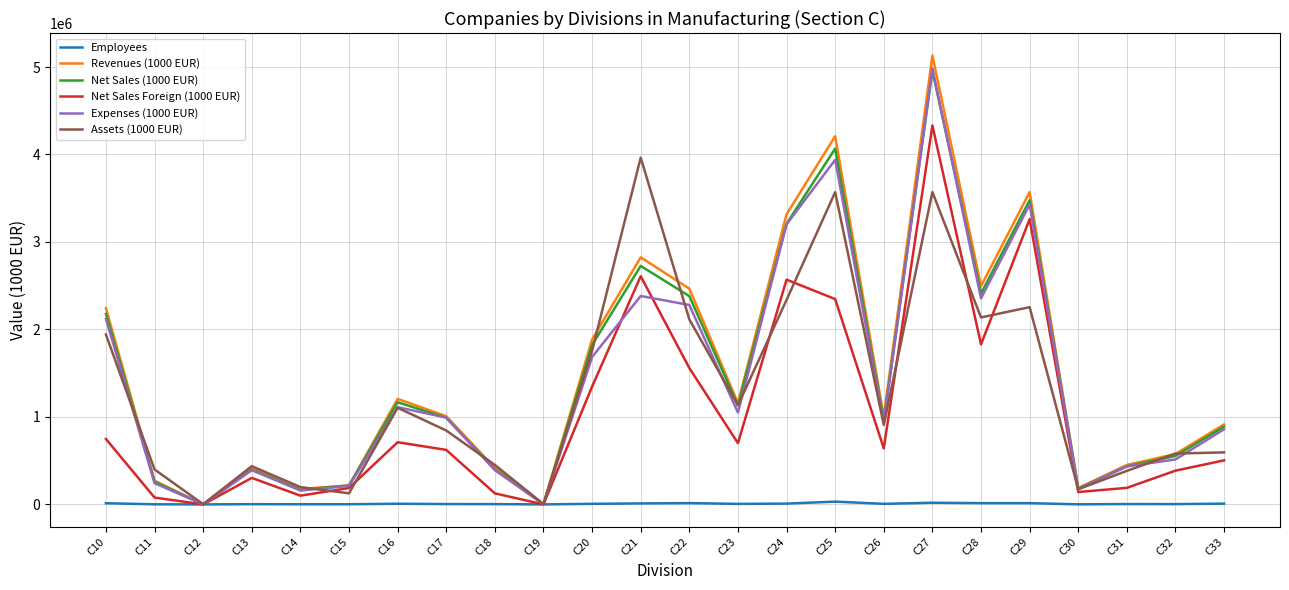

The value of Net Sales (1000 EUR) at C14 is 165719.7. True or false?

True